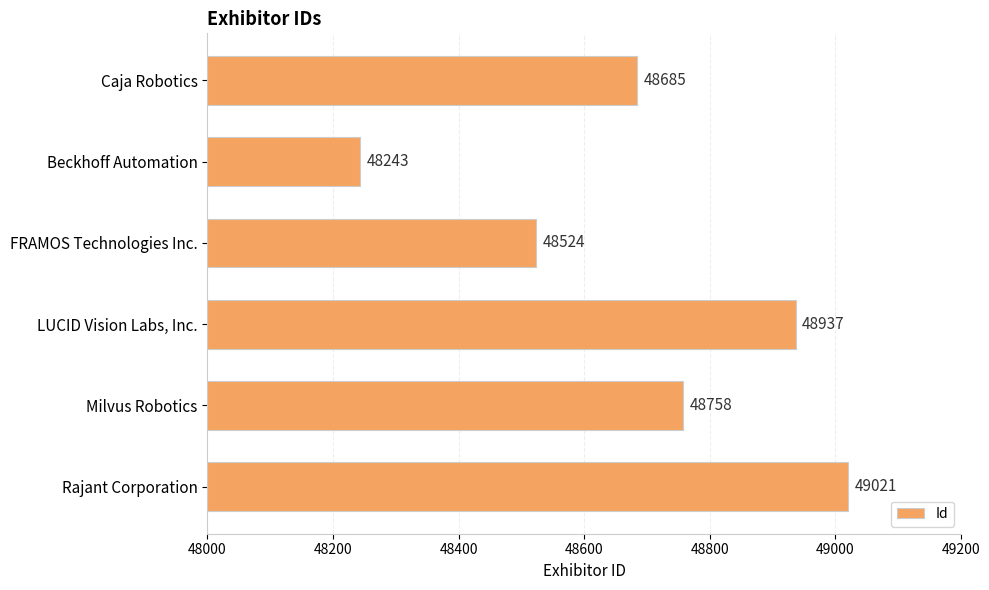

What is the change in value from LUCID Vision Labs, Inc. to Rajant Corporation?

+84